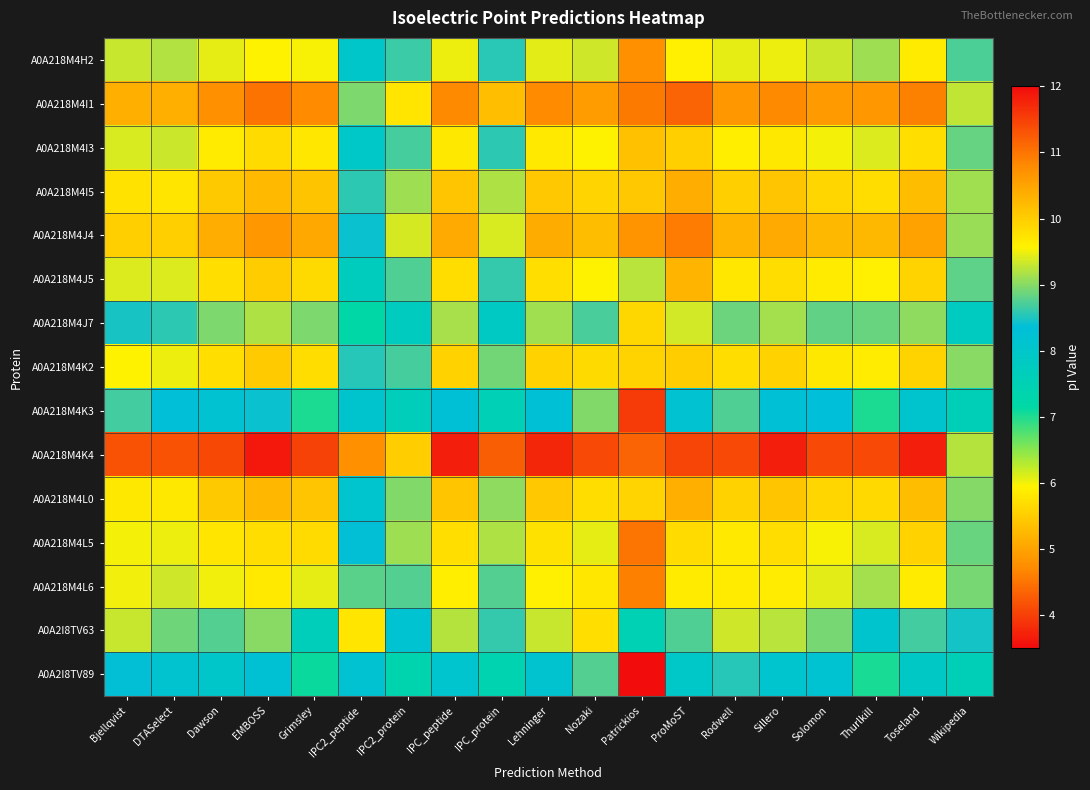

Count the number of data series in this chart.

15